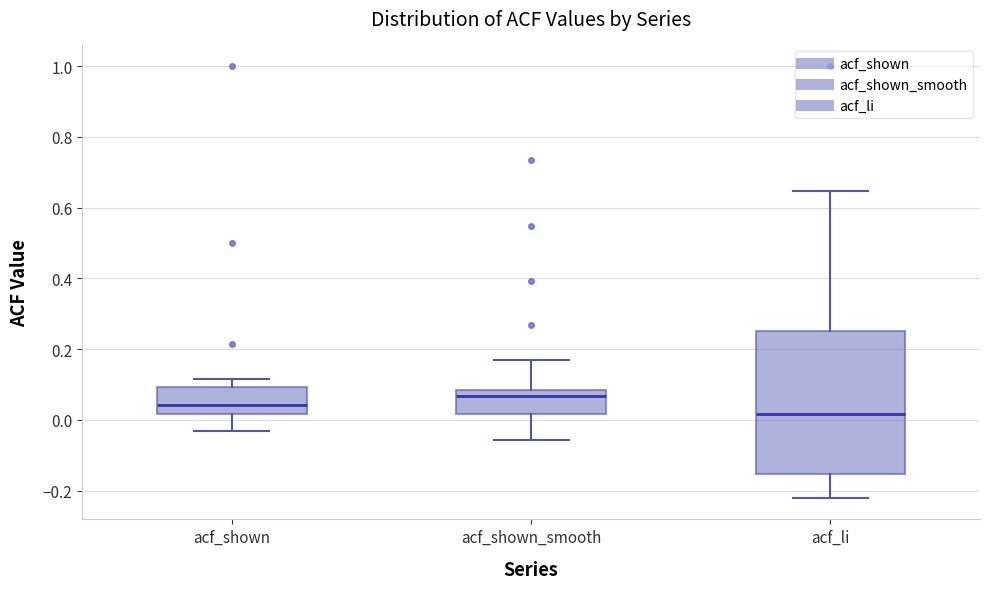

Where is the lower edge of the box for acf_shown on the y-axis? The values are not printed on the chart, so give them approximately, as read against the axis.

0.02